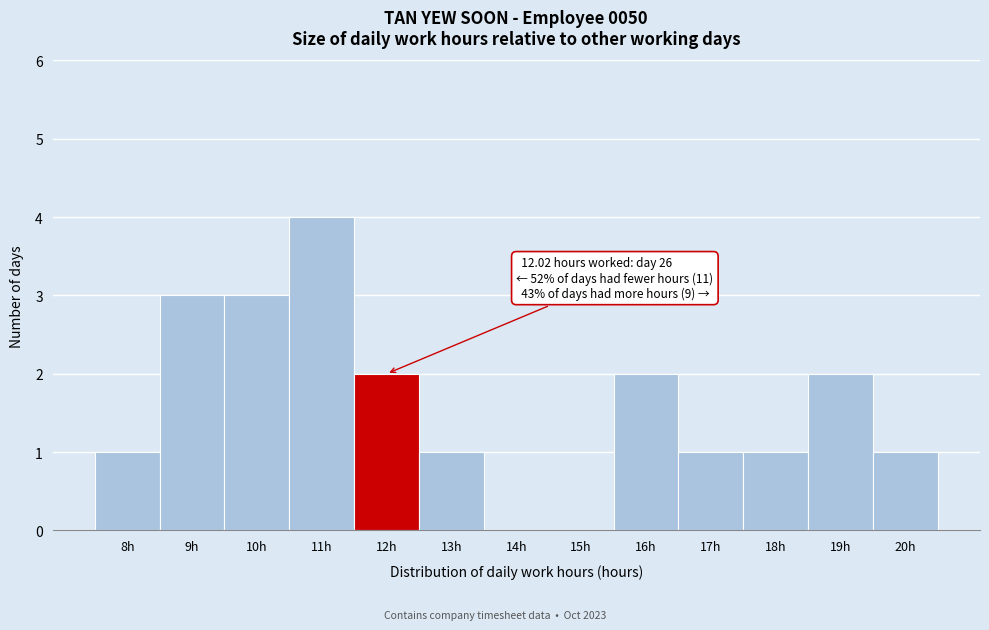

Reading right to left, what are all the values shown in this chart?

20h=1	19h=2	18h=1	17h=1	16h=2	15h=0	14h=0	13h=1	12h=2	11h=4	10h=3	9h=3	8h=1